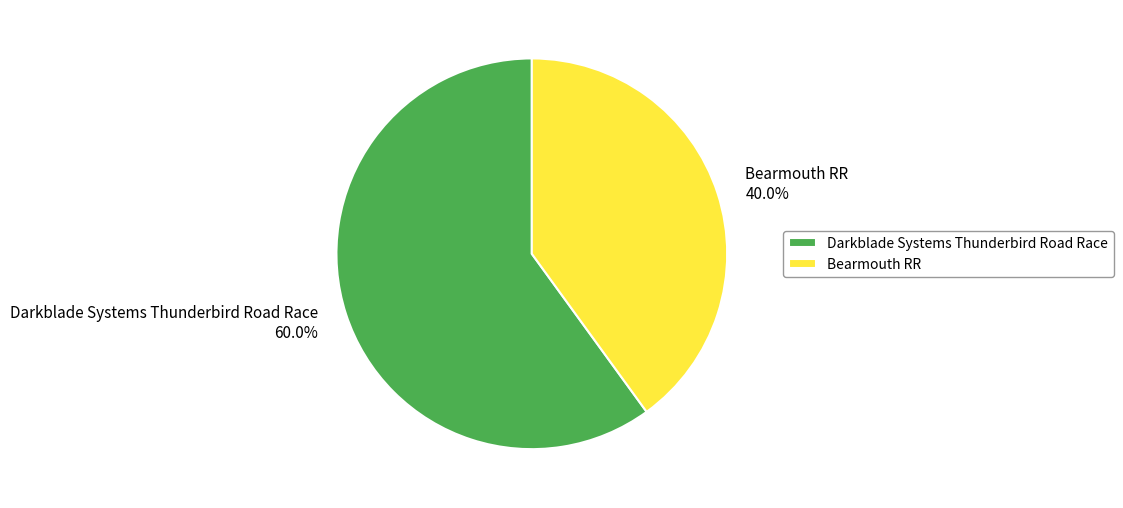

To the nearest percent, what is the average slice percentage?

50%